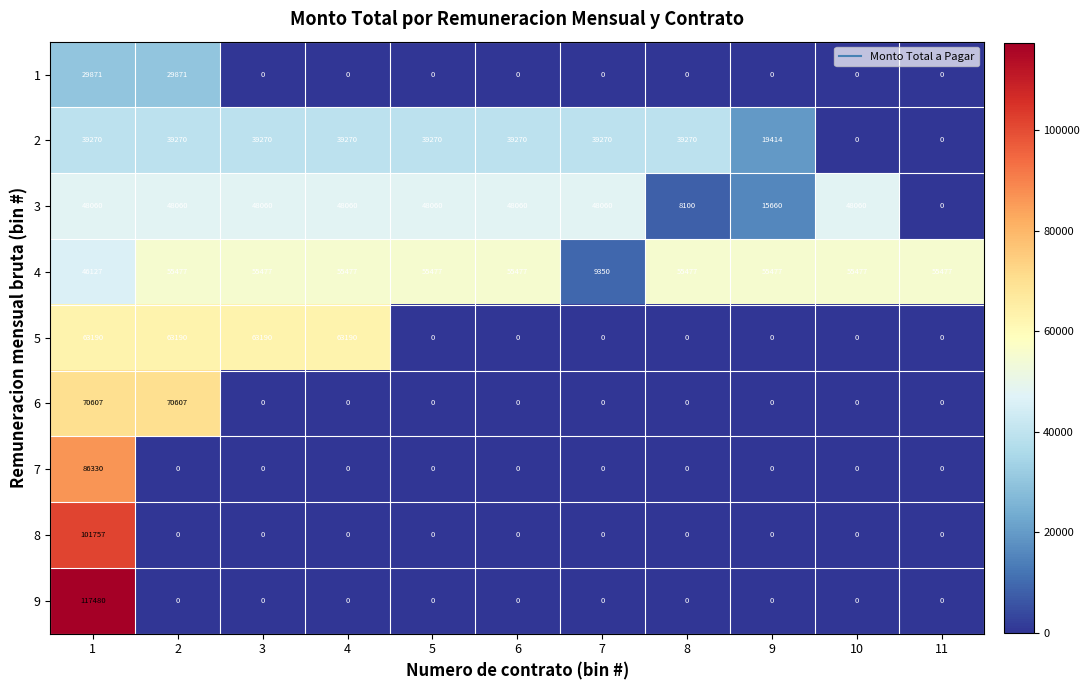

At which category is the sum across all series the highest?

1